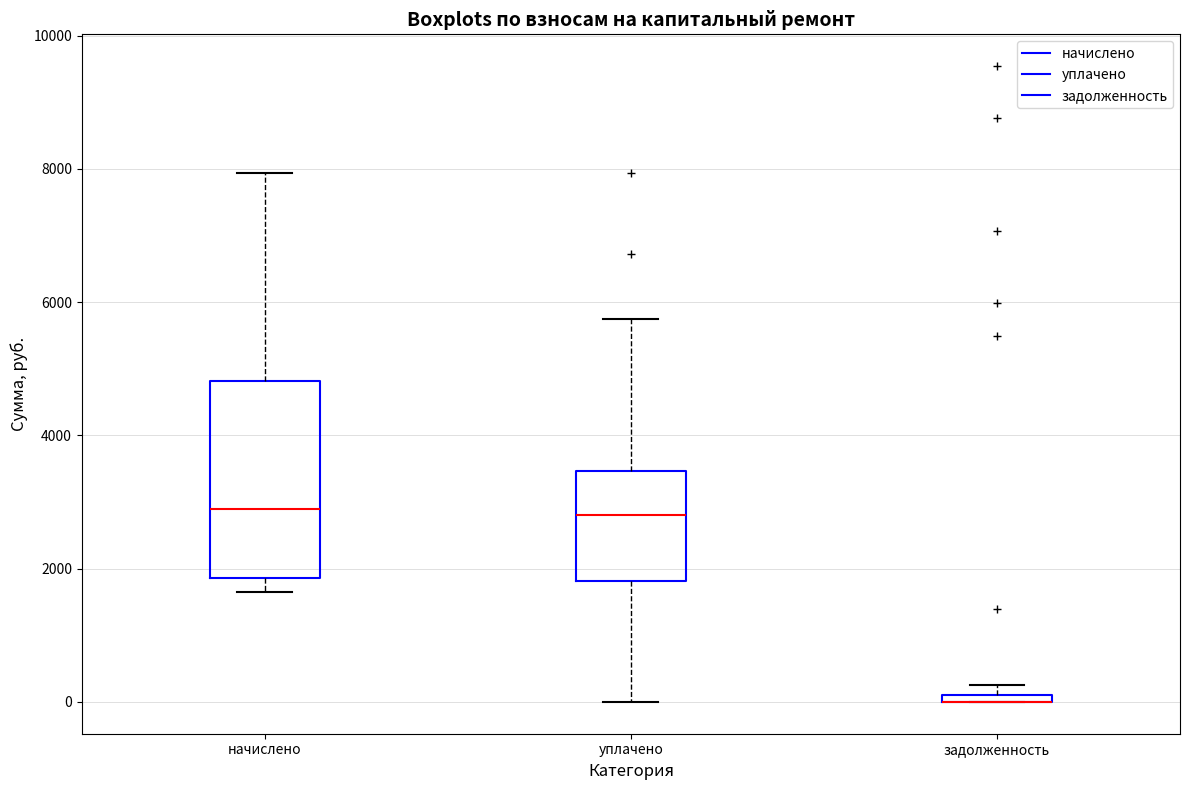

Comparing the boxes themselves (not the whiskers), which one is the tallest?

начислено